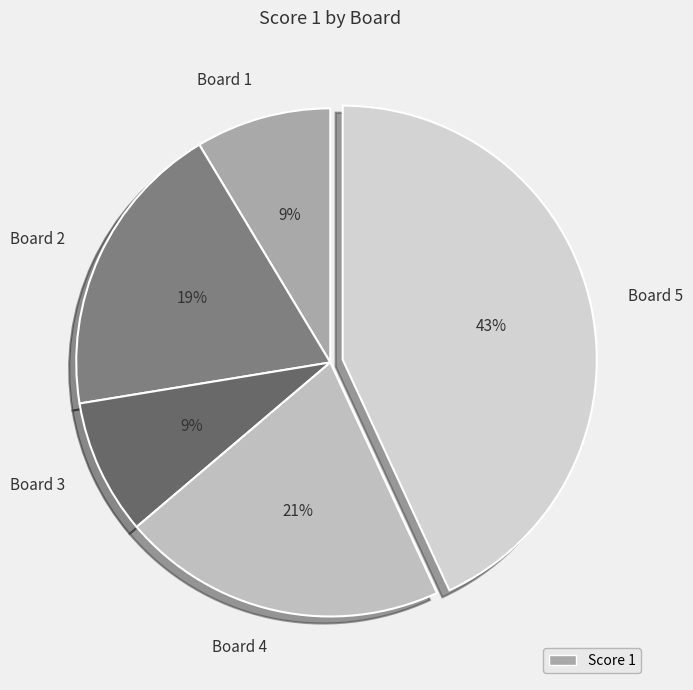

What percentage is the Board 3 slice, to the nearest percent?

9%